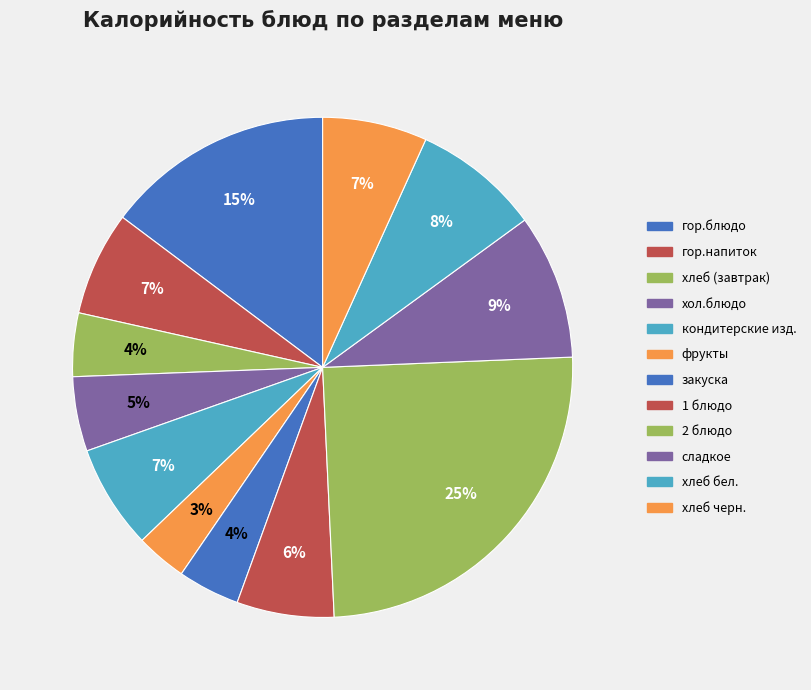

Between сладкое and закуска, which is larger?

сладкое